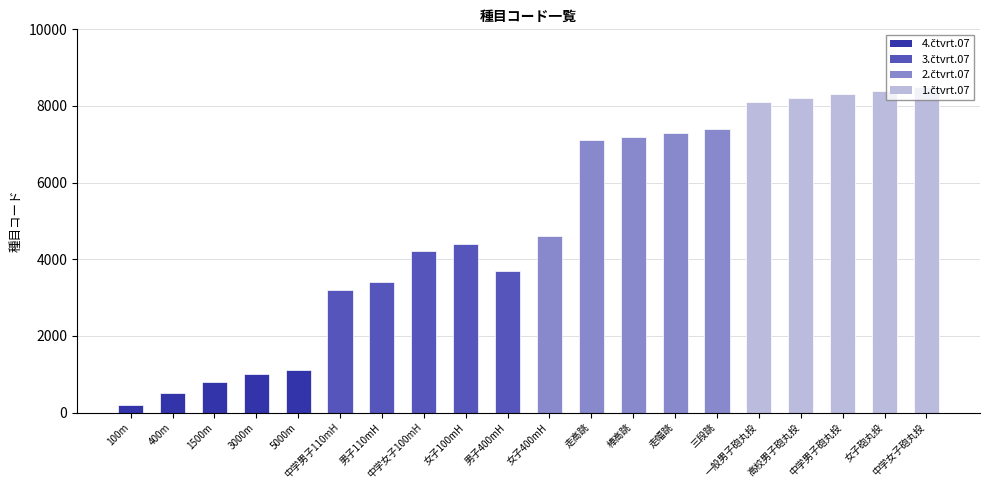

Where does the data first go above 4600?

走高跳